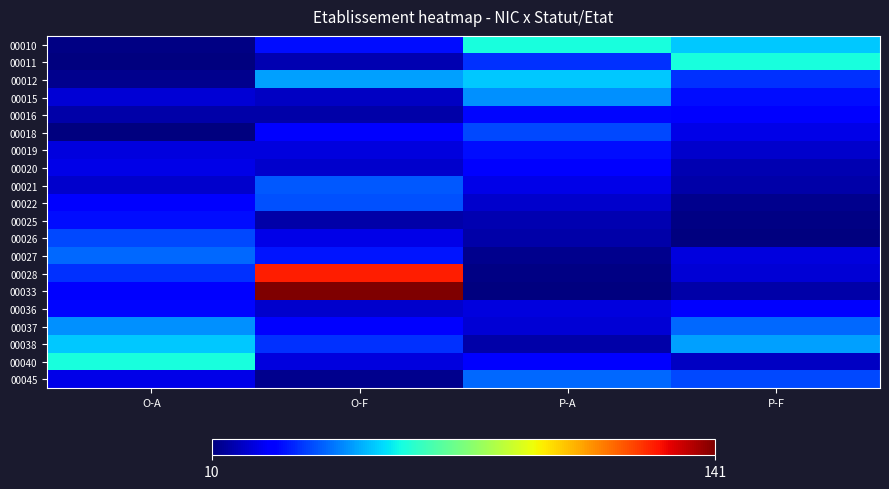

Reading right to left, list all the values displayed in this chart.

00010: P-F=52	P-A=60	O-F=28	O-A=11
00011: P-F=60	P-A=33	O-F=16	O-A=10
00012: P-F=33	P-A=52	O-F=47	O-A=12
00015: P-F=28	P-A=45	O-F=18	O-A=20
00016: P-F=25	P-A=27	O-F=15	O-A=15
00018: P-F=22	P-A=36	O-F=25	O-A=10
00019: P-F=19	P-A=28	O-F=21	O-A=21
00020: P-F=16	P-A=25	O-F=19	O-A=22
00021: P-F=15	P-A=22	O-F=38	O-A=19
00022: P-F=12	P-A=19	O-F=37	O-A=25
00025: P-F=11	P-A=16	O-F=15	O-A=28
00026: P-F=10	P-A=15	O-F=22	O-A=36
00027: P-F=21	P-A=12	O-F=29	O-A=40
00028: P-F=20	P-A=11	O-F=125	O-A=33
00033: P-F=15	P-A=10	O-F=141	O-A=26
00036: P-F=26	P-A=21	O-F=19	O-A=27
00037: P-F=40	P-A=20	O-F=26	O-A=45
00038: P-F=47	P-A=15	O-F=33	O-A=52
00040: P-F=18	P-A=26	O-F=21	O-A=60
00045: P-F=36	P-A=40	O-F=12	O-A=22